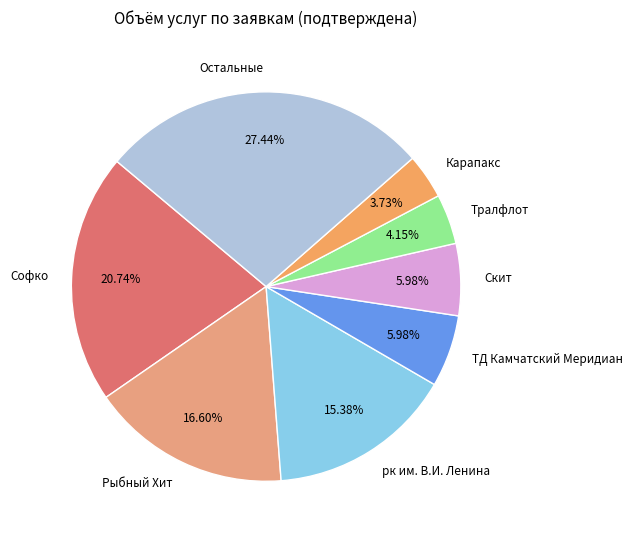

Is there any slice that represents more than half of the pie?

No